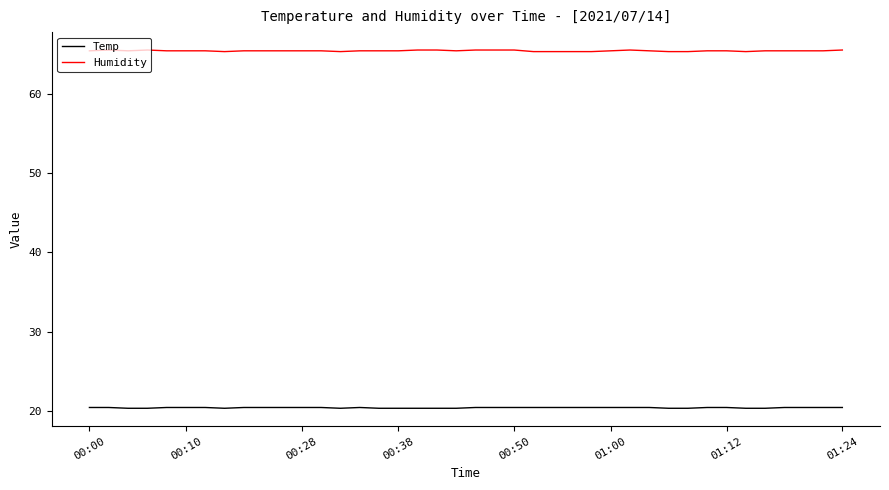

What is the average value of the Humidity series?

65.5